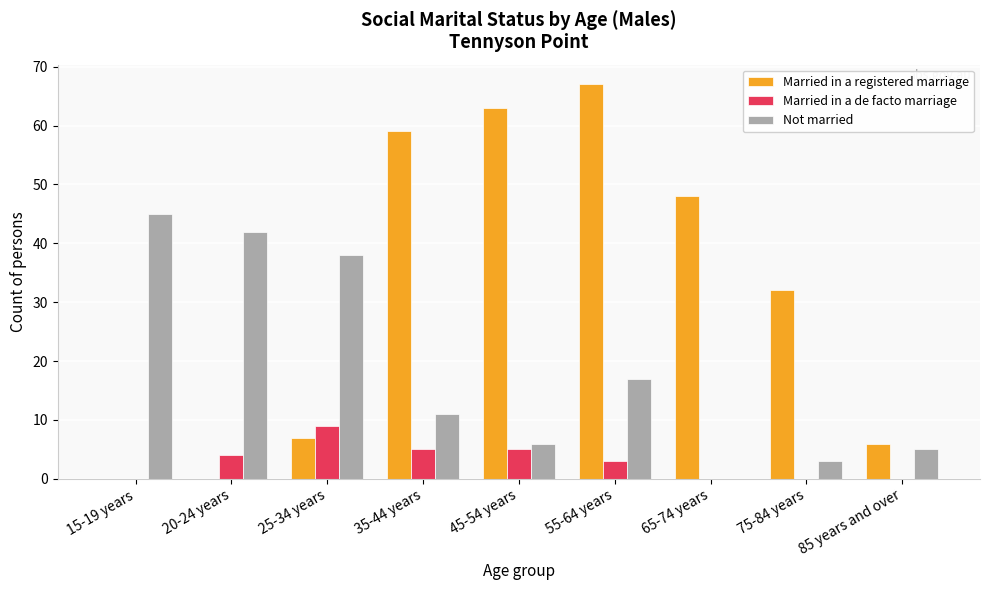

True or false: Married in a registered marriage has a value of 0 at 20-24 years.

True